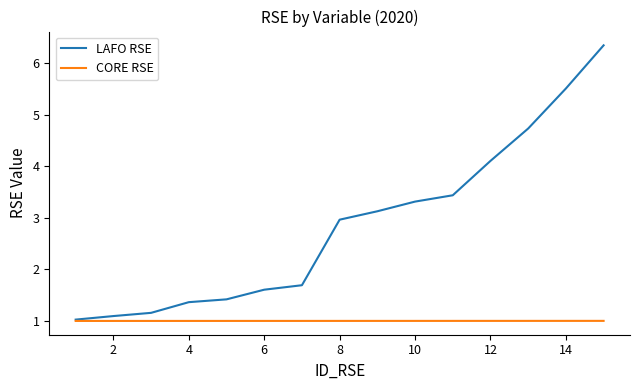

Does the chart have visible grid lines?

No